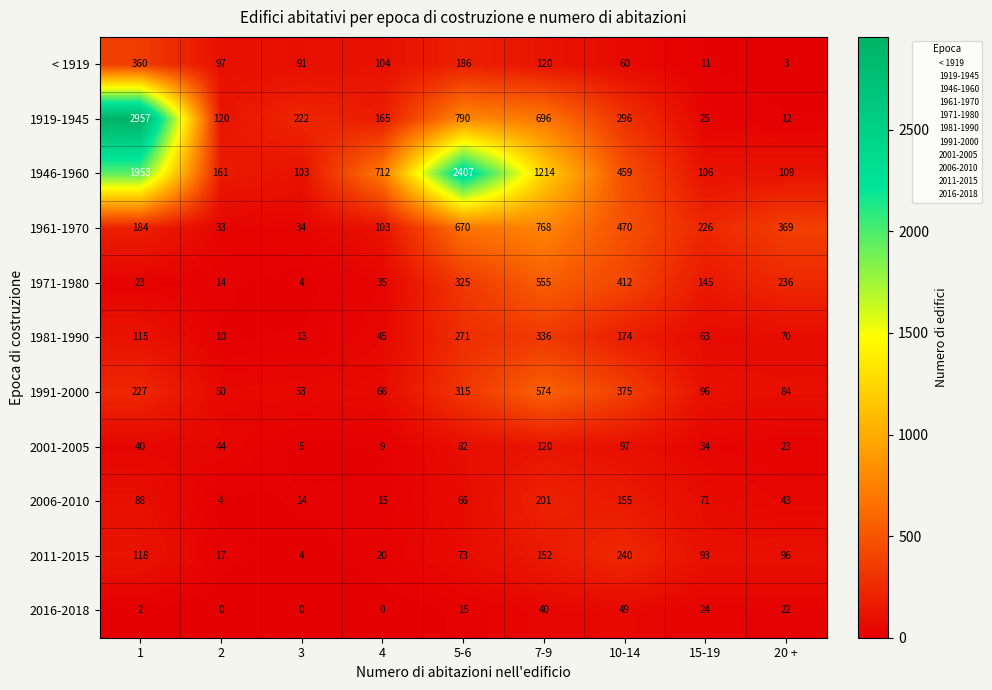

Which series changed the most between 3 and 7-9?

1946-1960